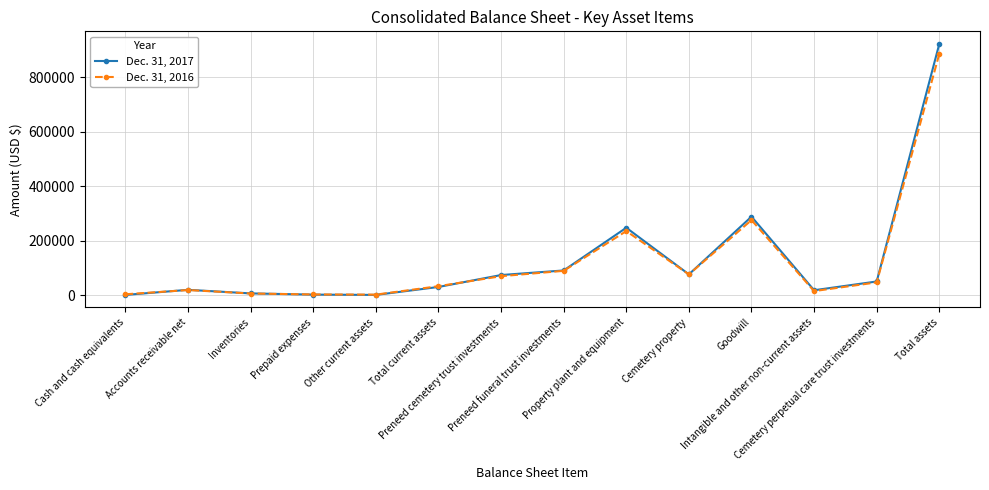

True or false: Dec. 31, 2016 has more than 0 interior local peaks.

True